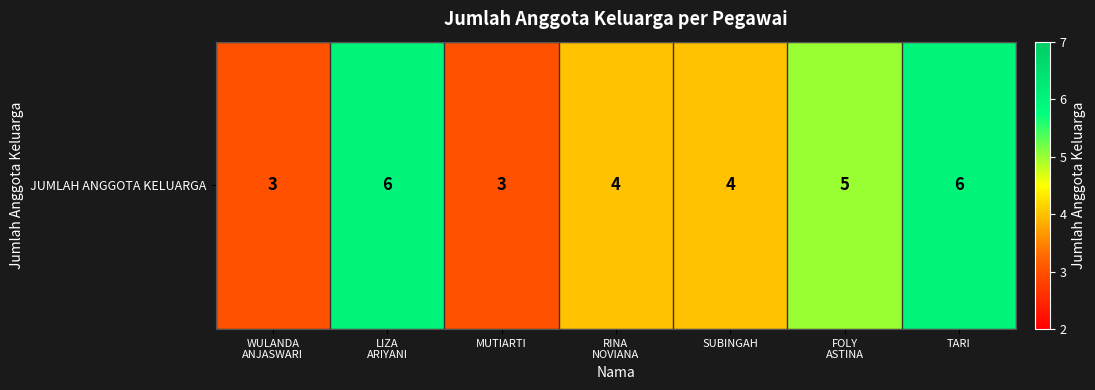

Which category has the lowest value across all series?

WULANDA
ANJASWARI